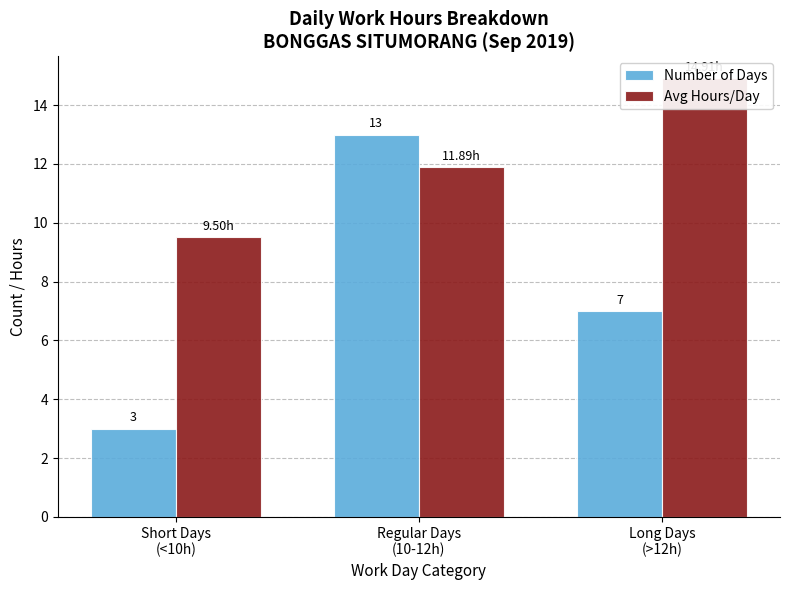

The value of Avg Hours/Day at Regular Days
(10-12h) is 16.1. True or false?

False